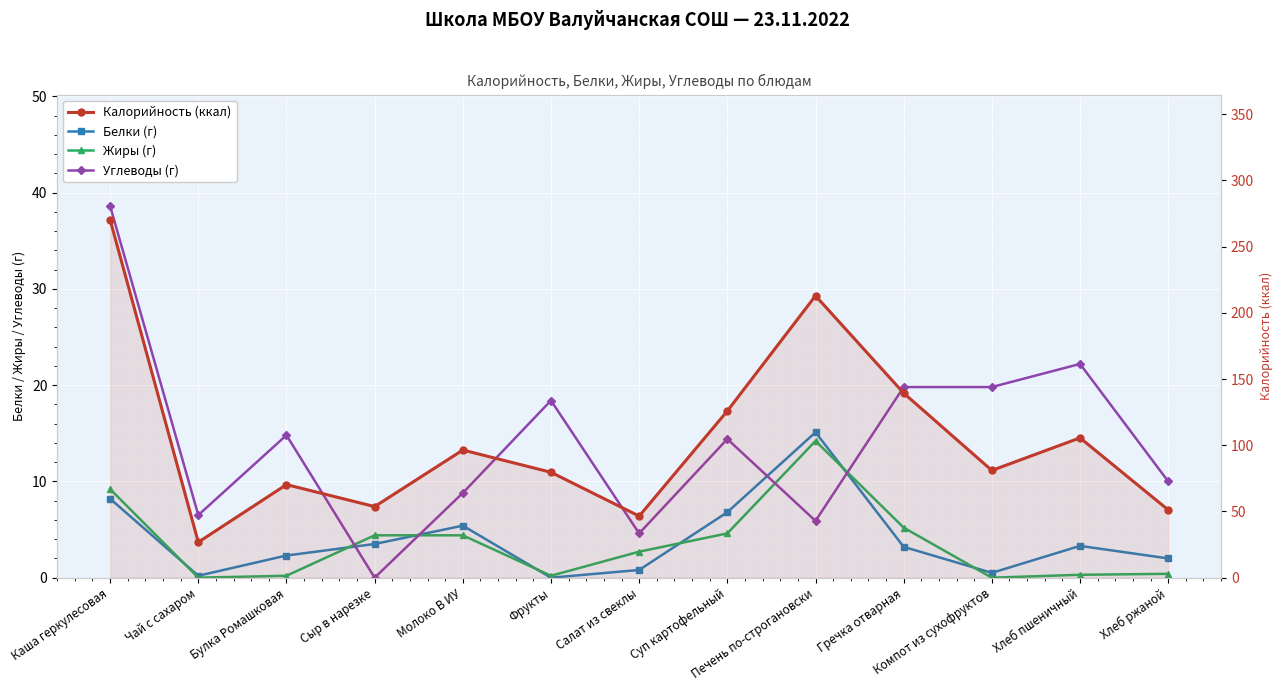

What is the sum of all Белки values?

51.3